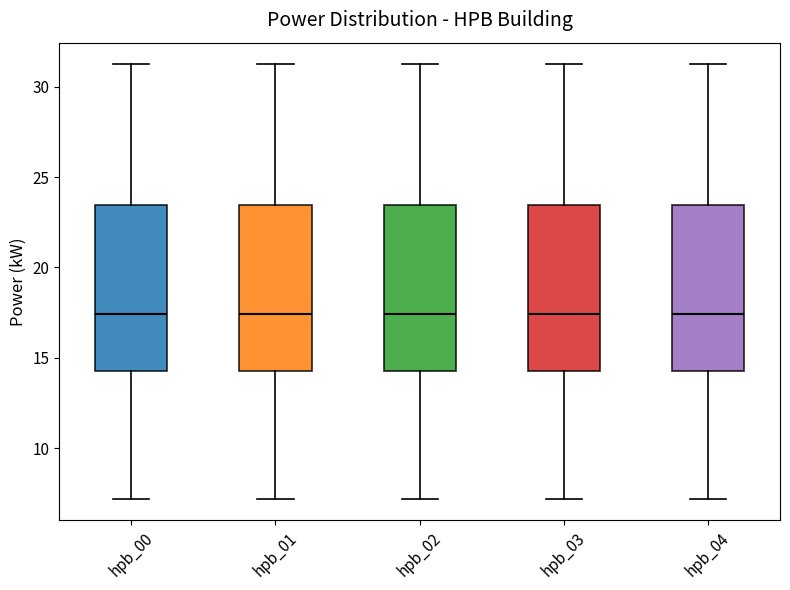

Where does the median line of the box for hpb_02 sit on the y-axis? The values are not printed on the chart, so give them approximately, as read against the axis.

17.5